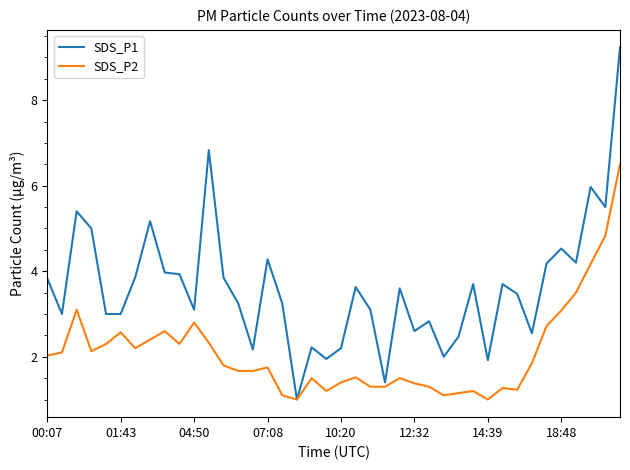

Does the chart have visible grid lines?

No